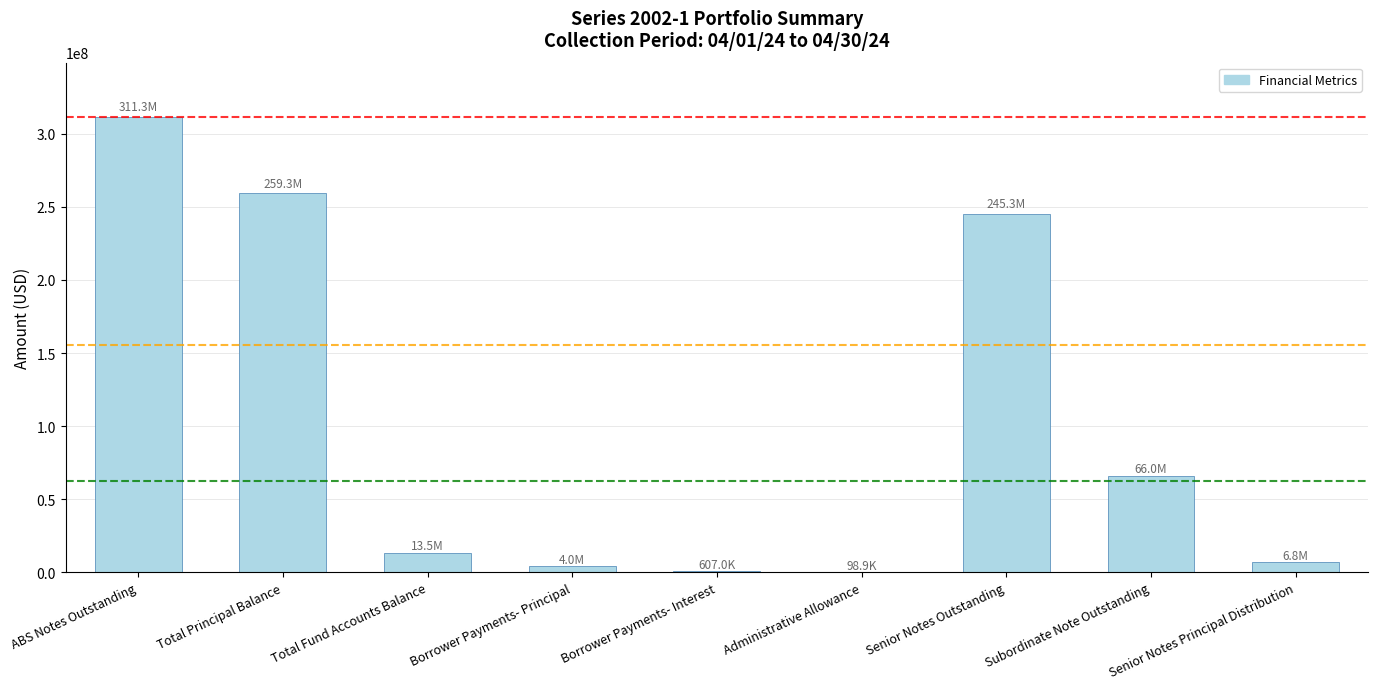

Where does the data first go above 13466759?

ABS Notes Outstanding